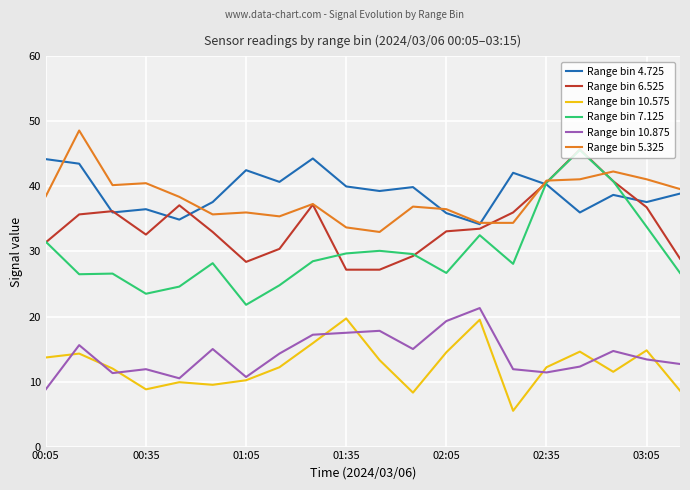

True or false: Range bin 6.525 and Range bin 10.575 intersect in this chart.

False